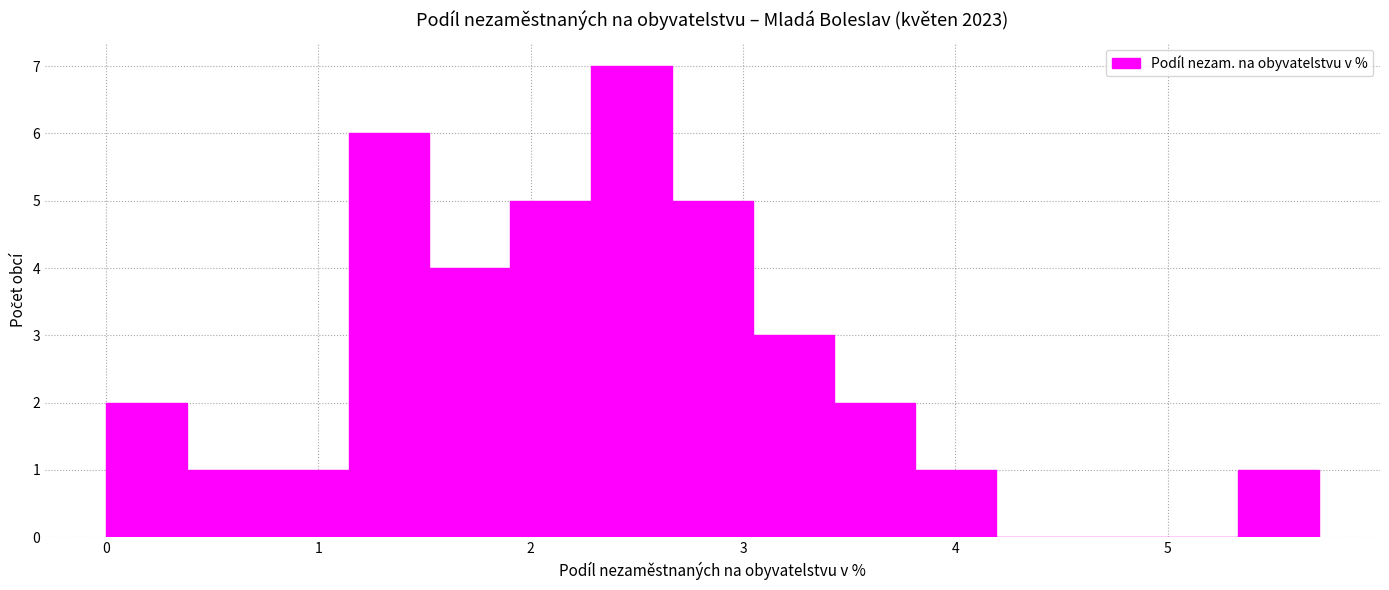

Around what value on the x-axis is the tallest bar? Give the approximate position of its centre, as read against the axis.

2.5